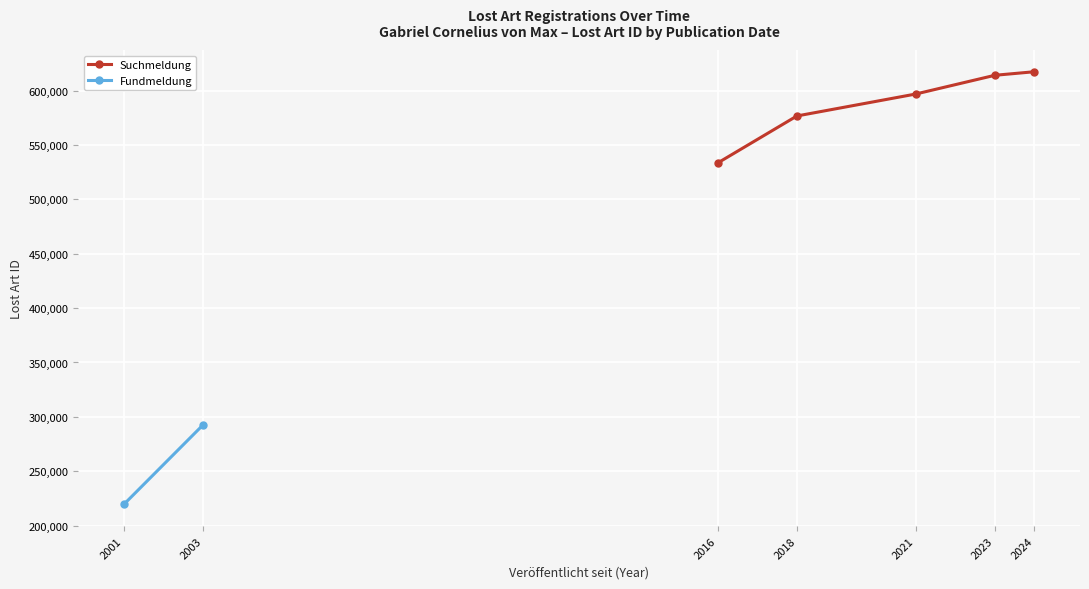

What is the maximum value for Fundmeldung?

292542.0